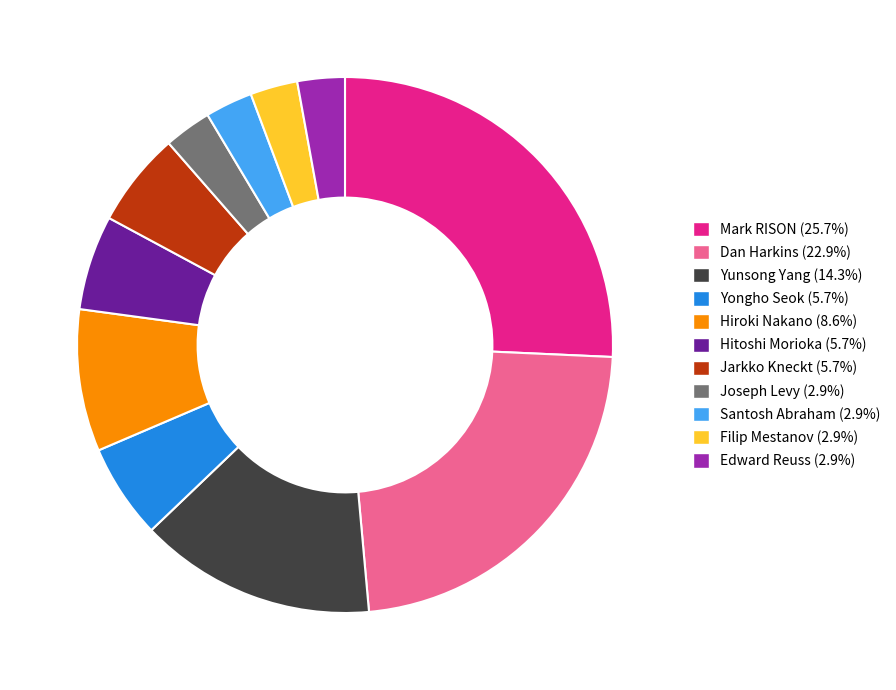

Count the number of slices in the pie.

11